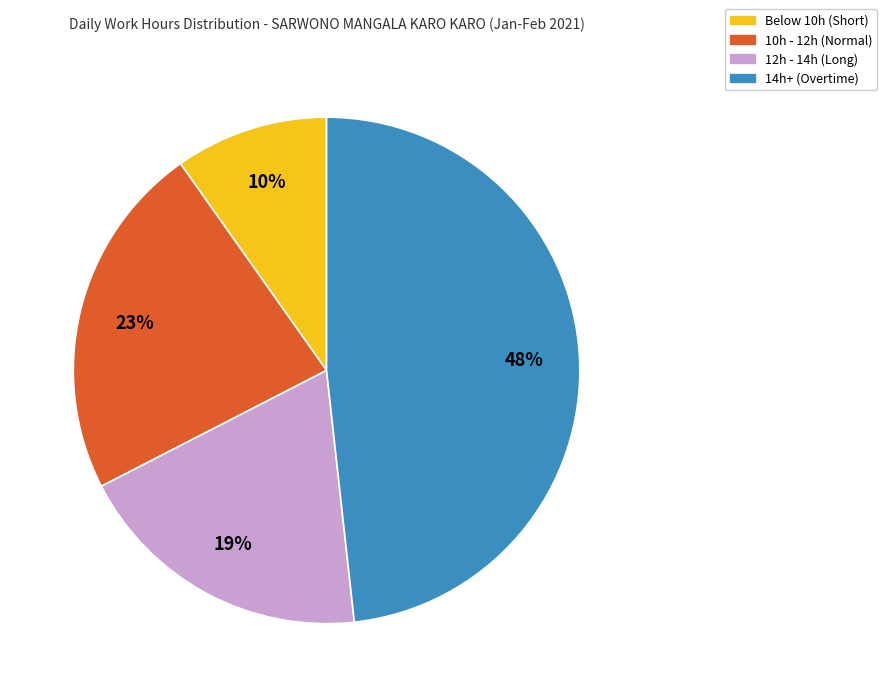

How many segments does this pie chart have?

4